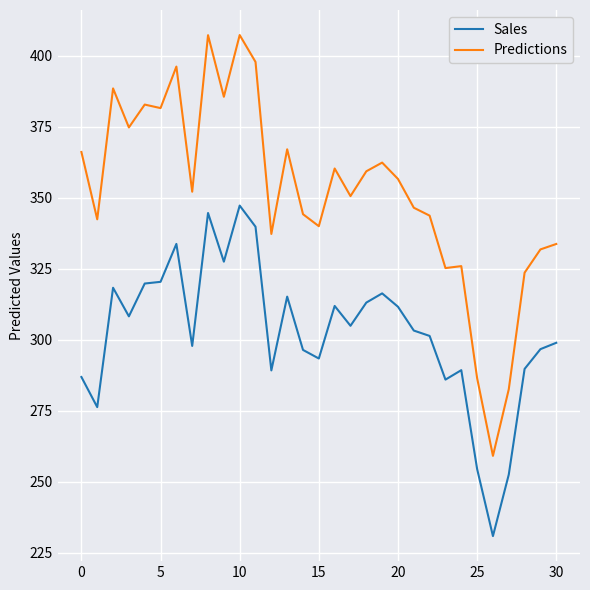

What is the difference between the maximum and second lowest values in the Predictions series?

124.7